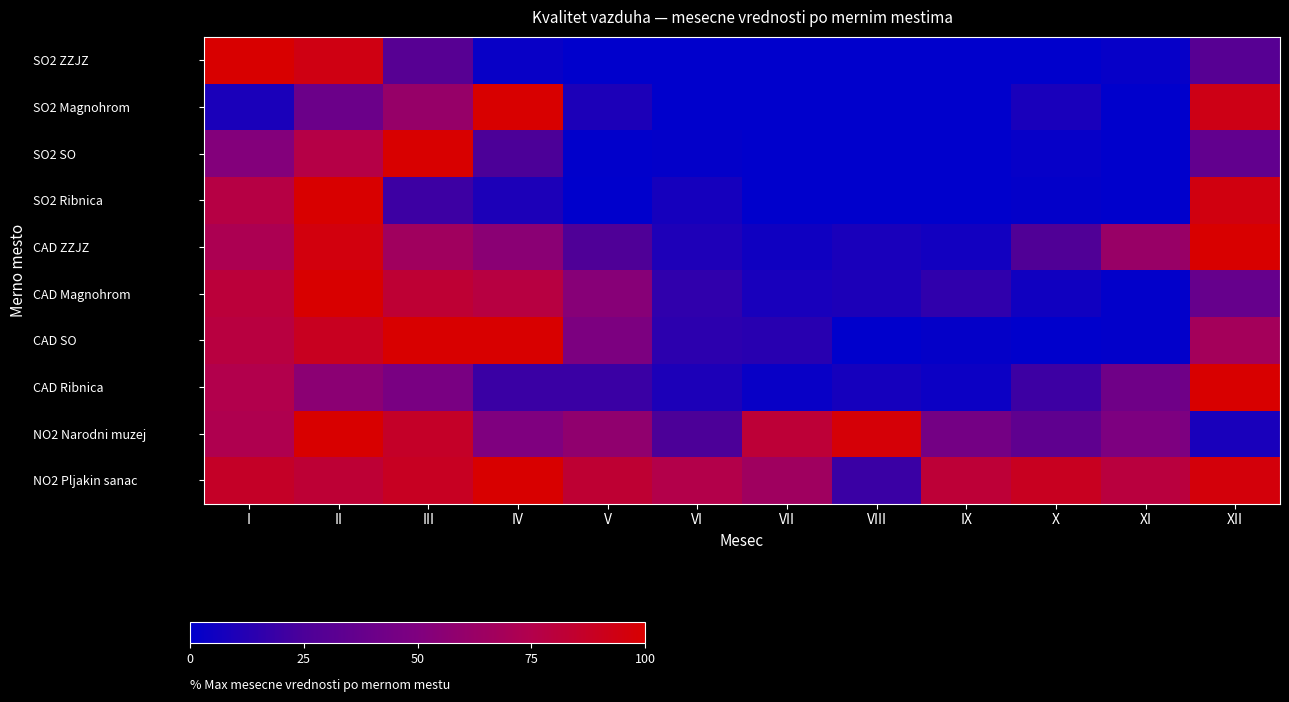

Between III and VI, which is larger?

III